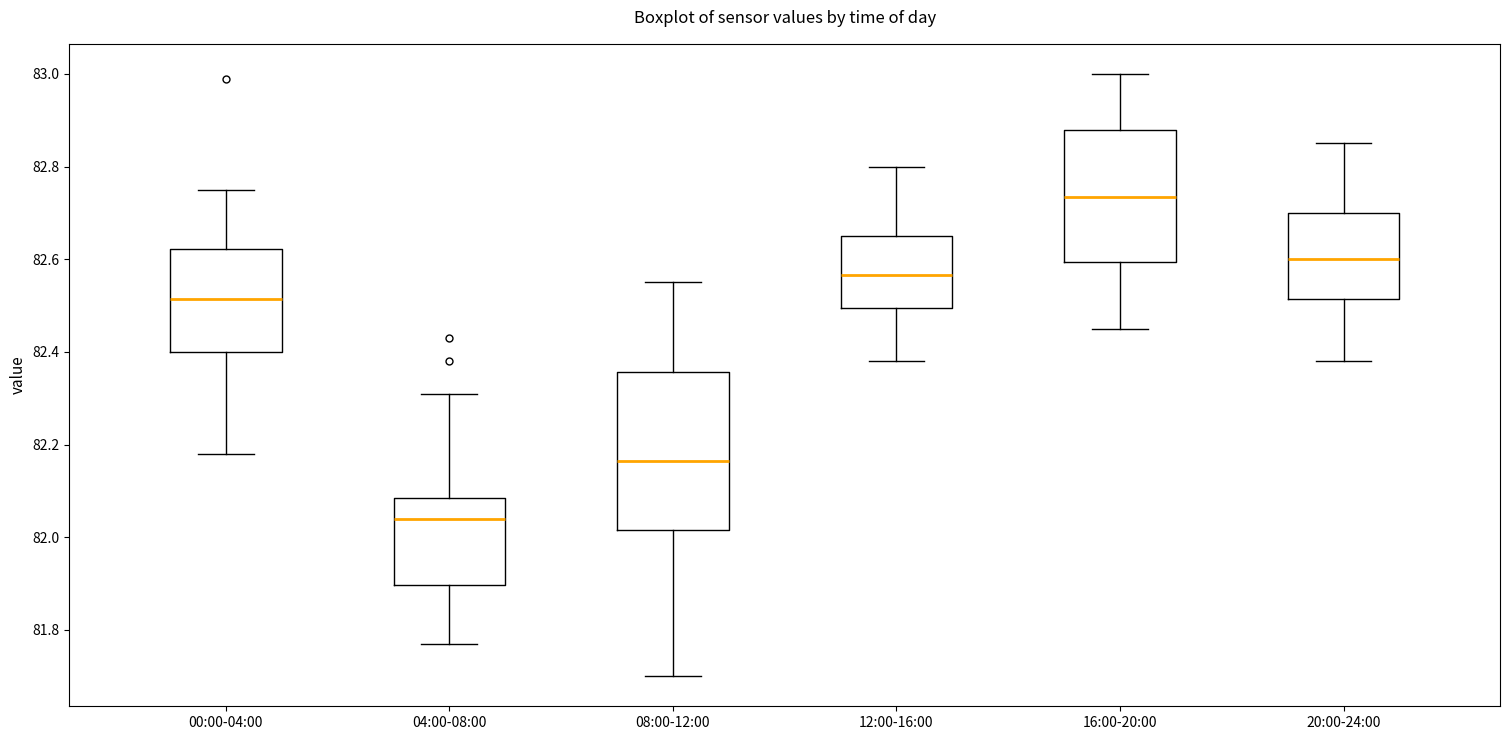

Which box is the tallest, from its lower edge to its upper edge?

08:00-12:00